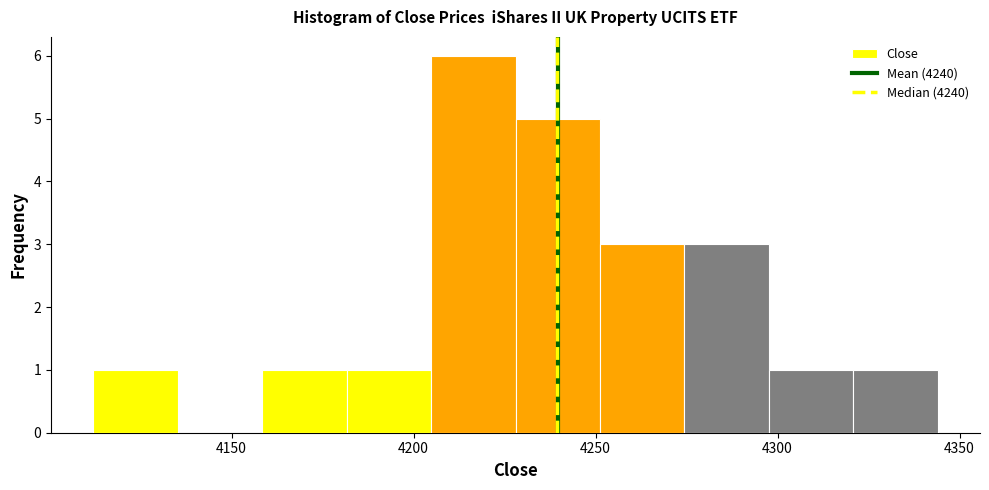

Reading left to right, transcribe this chart: for each bar, give the range it covers on the x-axis and its height. Neither the bar edges nor the heights are printed on the chart, so give them approximately, as read against the axes.

4110 to 4135: 1
4135 to 4160: 0
4160 to 4180: 1
4180 to 4205: 1
4205 to 4230: 6
4230 to 4250: 5
4250 to 4275: 3
4275 to 4300: 3
4300 to 4320: 1
4320 to 4345: 1